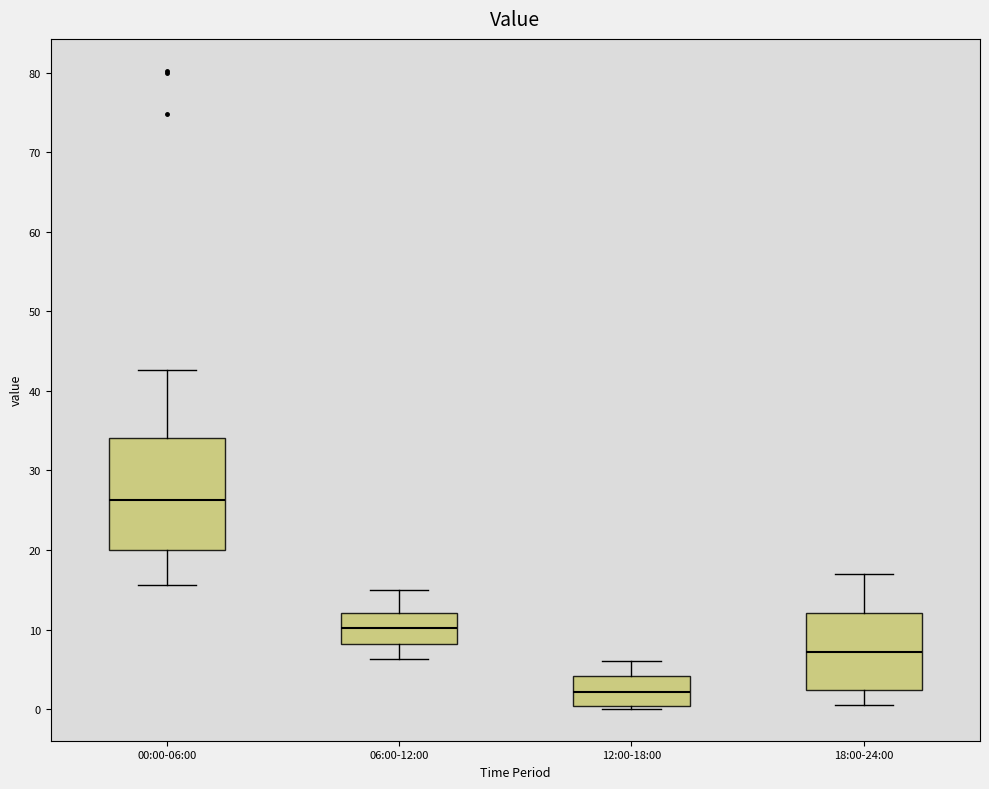

Reading left to right, read every box against the y-axis: the position of its median line, the range the box covers, and the ends of its whiskers. The values are not printed on the chart, so give them approximately, as read against the axis.

00:00-06:00: median 26, box 20 to 34, whiskers 16 to 43
06:00-12:00: median 10, box 8 to 12, whiskers 6 to 15
12:00-18:00: median 2, box 0 to 4, whiskers 0 (just below the box's lower edge) to 6
18:00-24:00: median 7, box 2 to 12, whiskers 1 to 17